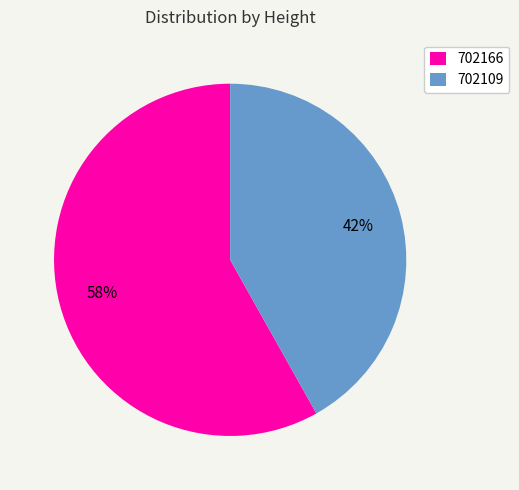

Rank the categories by value from lowest to highest.

702109, 702166